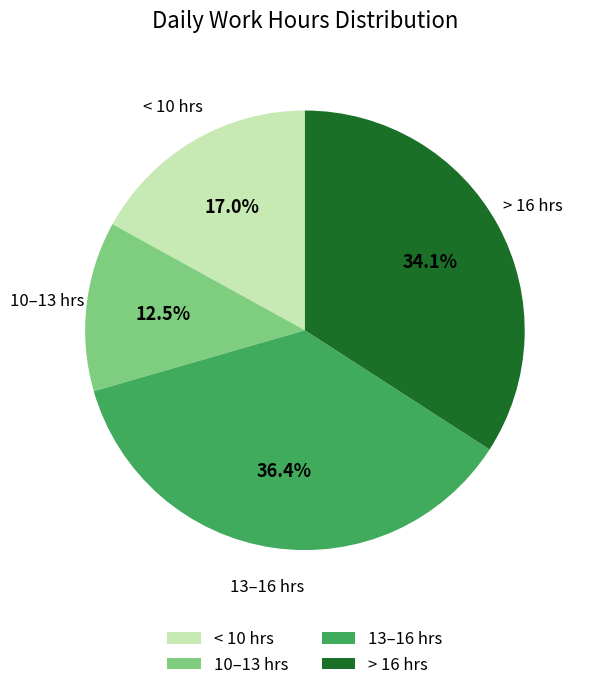

Which has a higher value, 10–13 hrs or > 16 hrs?

> 16 hrs